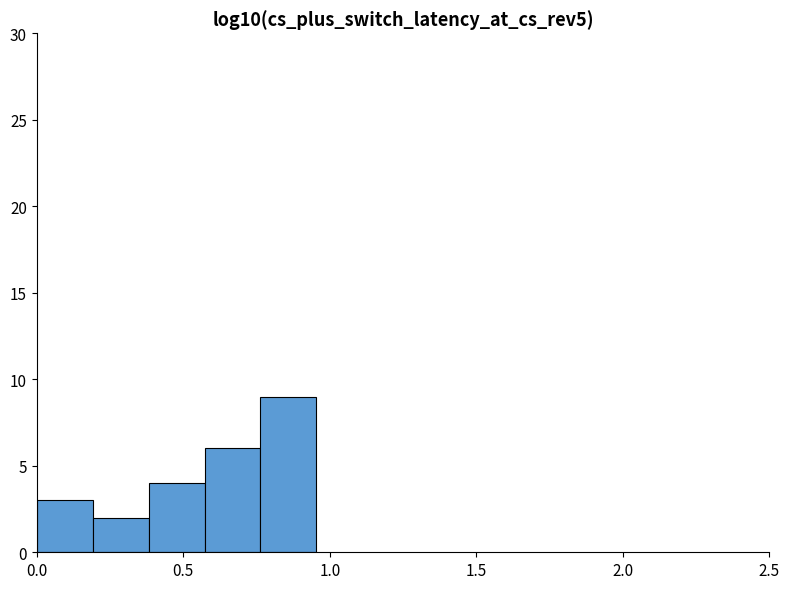

Around what value on the x-axis is the tallest bar? Give the approximate position of its centre, as read against the axis.

0.85